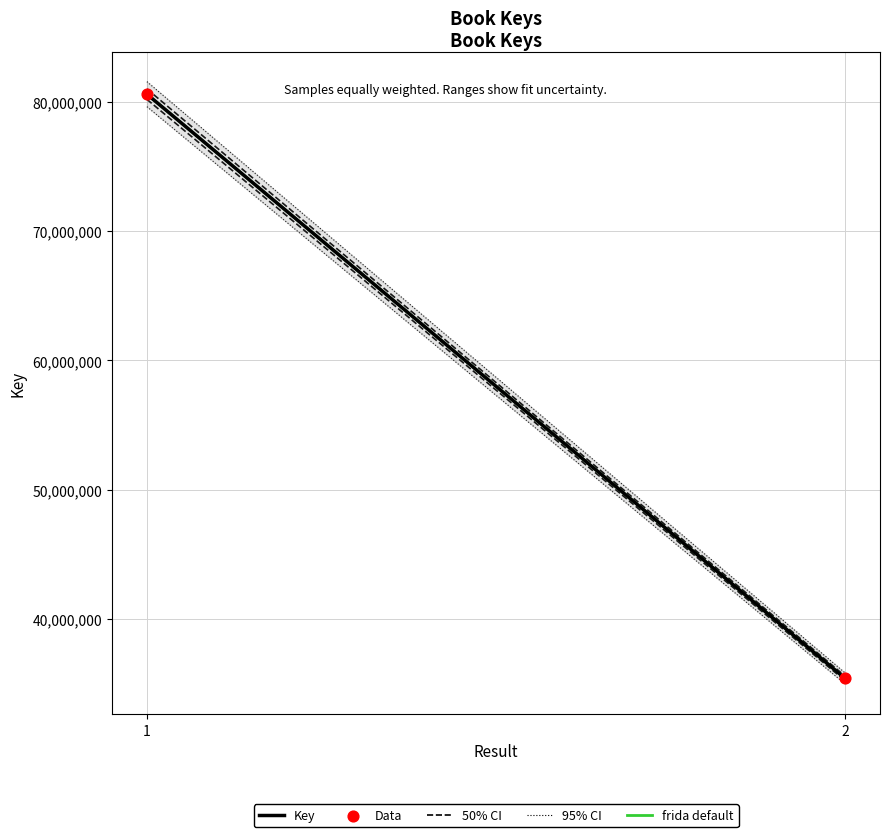

What is the range of Y values (max minus min)?

45217900